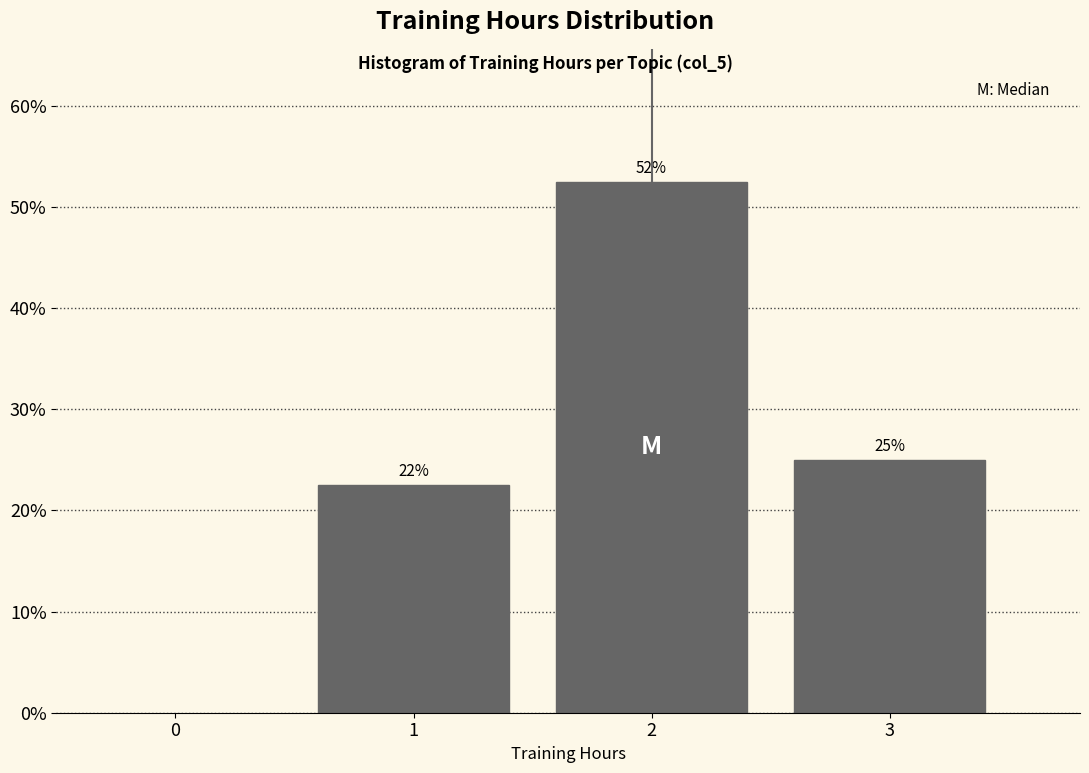

Are the bars horizontal?

No